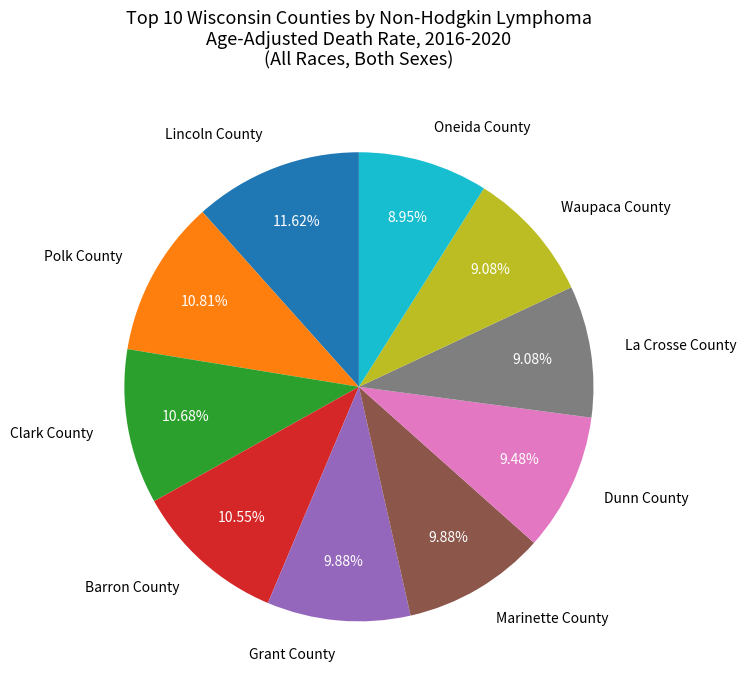

Is there any slice that represents more than half of the pie?

No